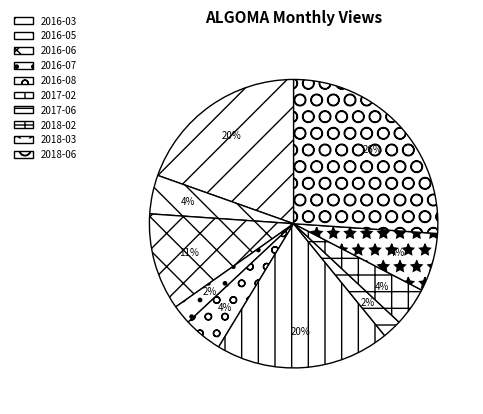

To the nearest percent, what is the difference between the largest and smallest slice percentages?

24%